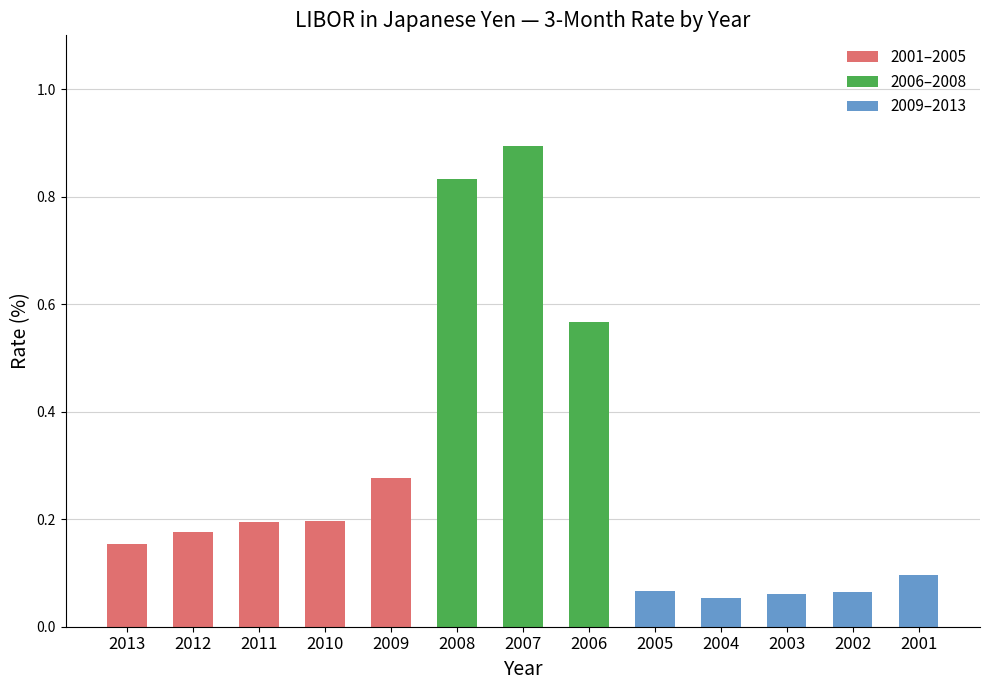

Between 2010 and 2007, which is larger?

2007